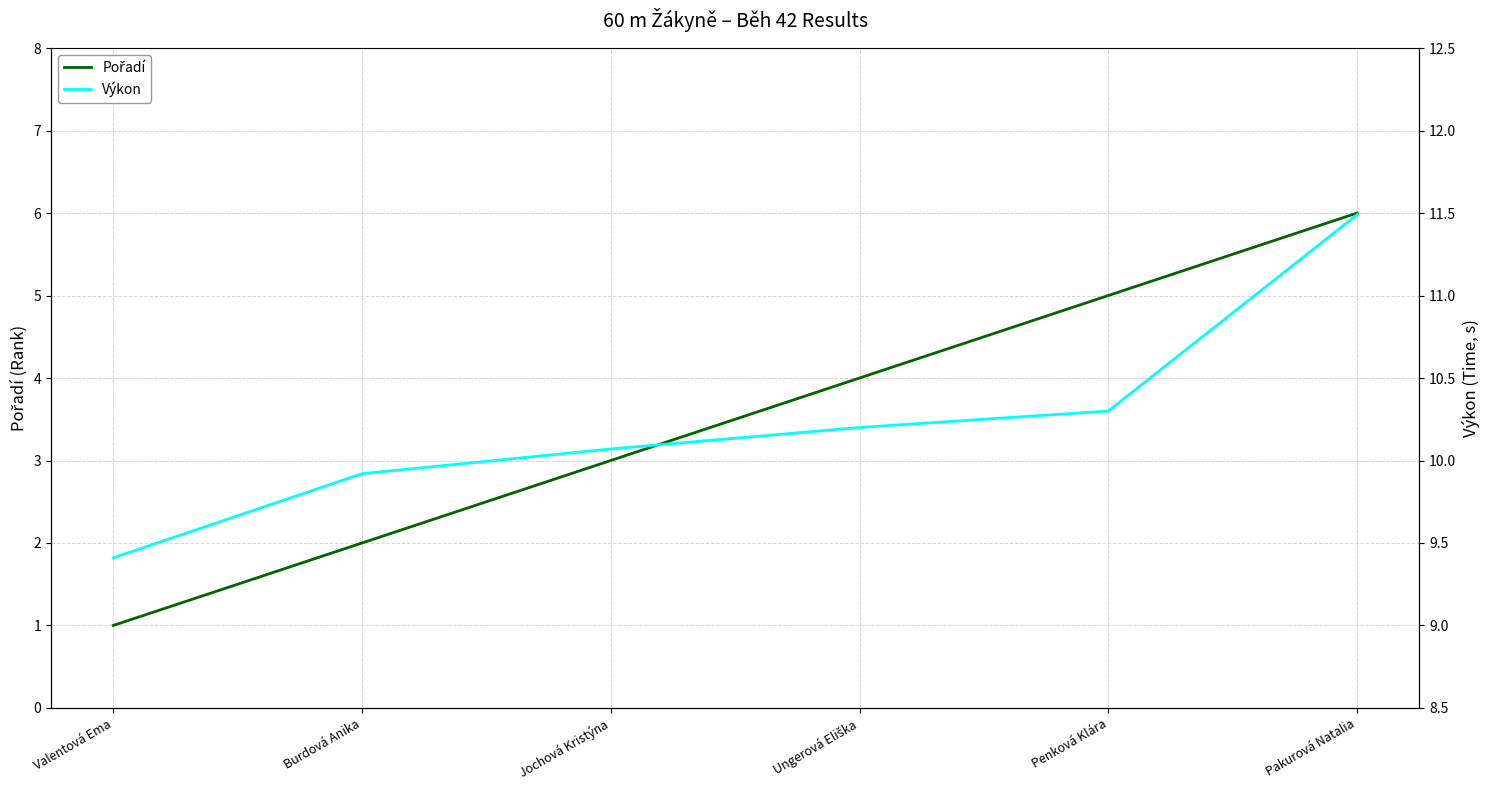

What position from the right is Jochová Kristýna?

4